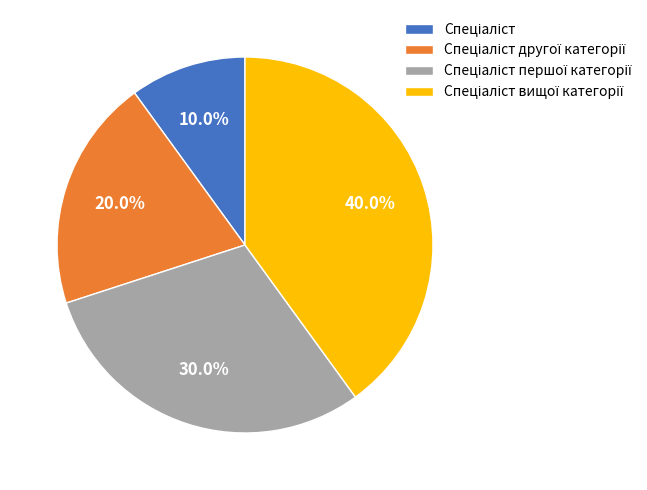

How many segments does this pie chart have?

4